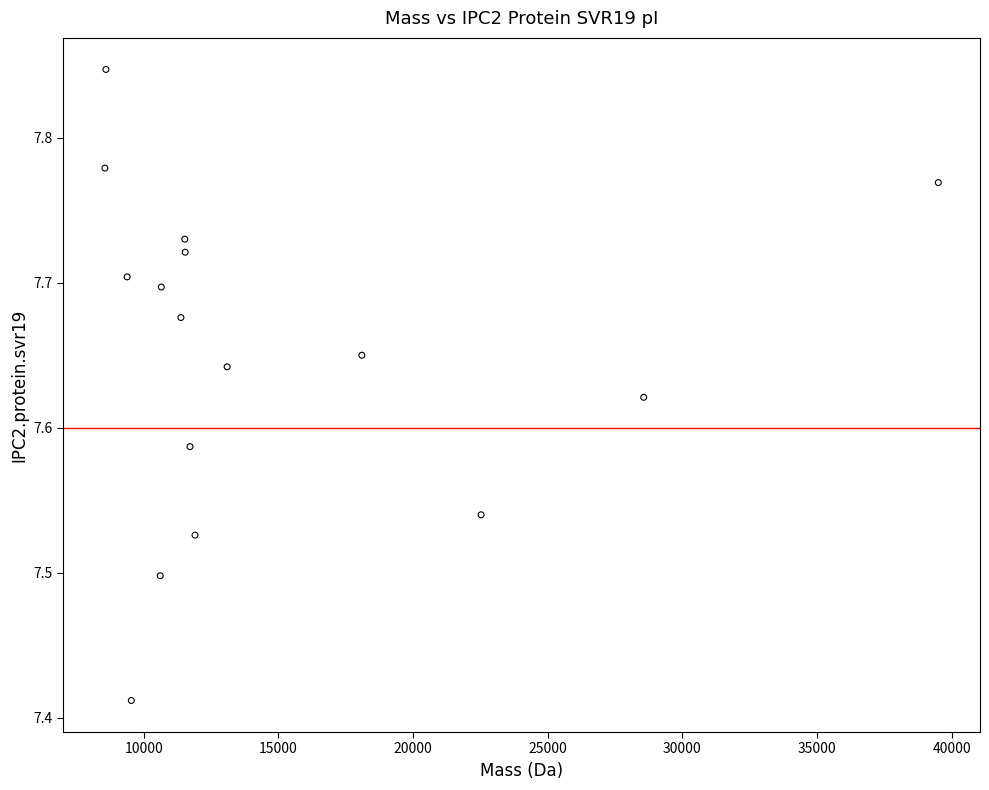

What is the range of X values (max minus min)?

30950.2